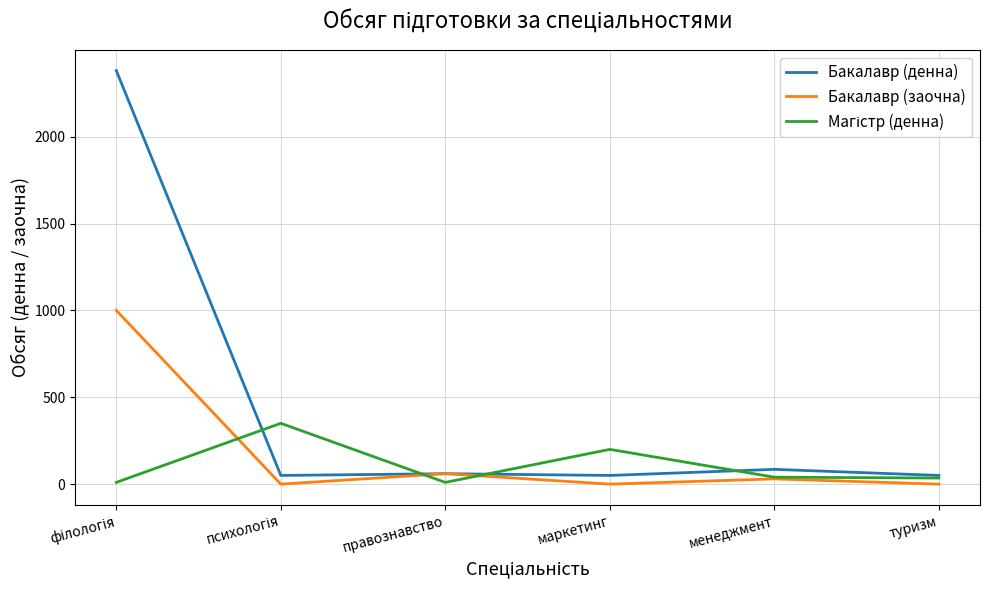

Which series has the largest total across all categories?

Бакалавр (денна)